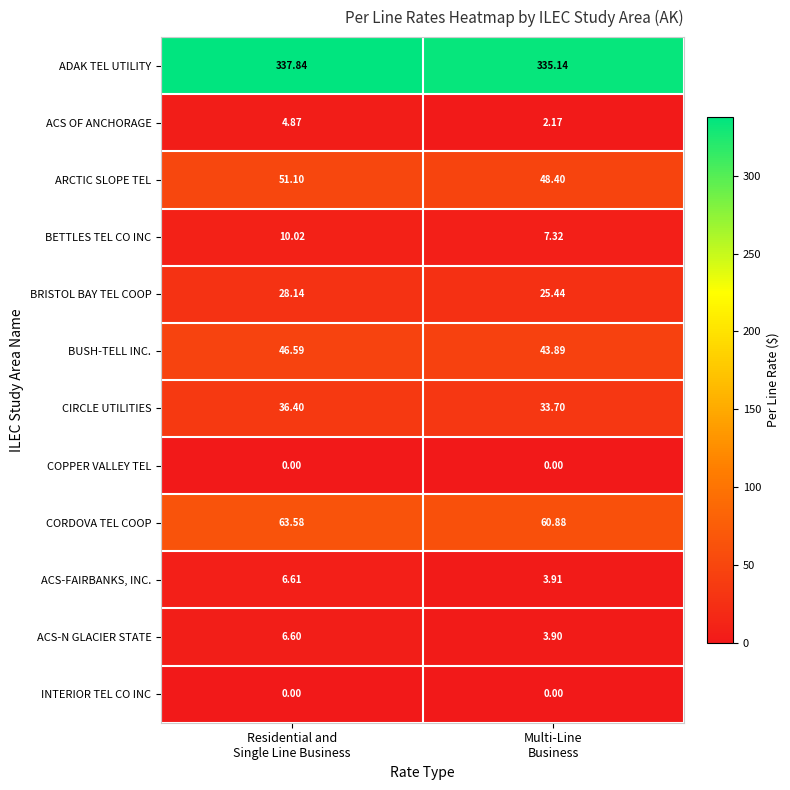

Which series has the largest total across all categories?

ADAK TEL UTILITY